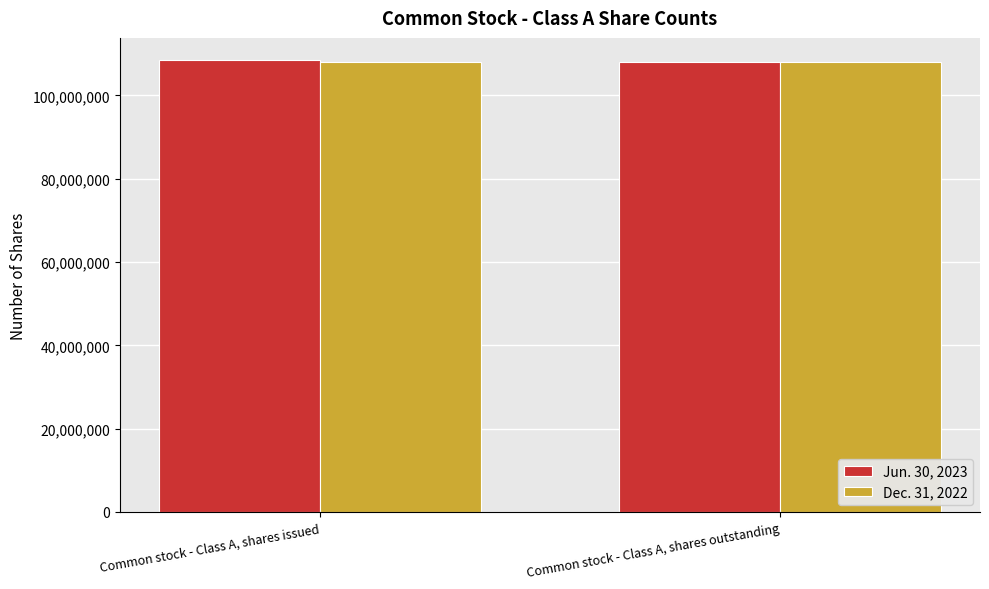

What is the value of the Dec. 31, 2022 bar at the 2nd from the left?

107997000